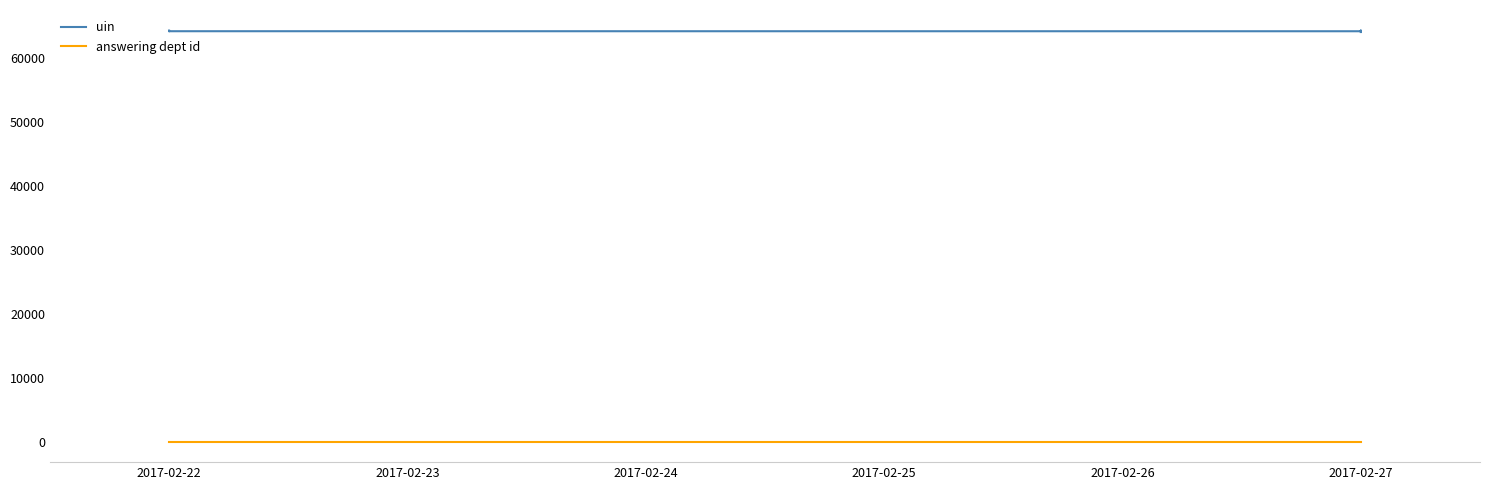

List the series in order of their overall mean, lowest first.

answering dept id, uin